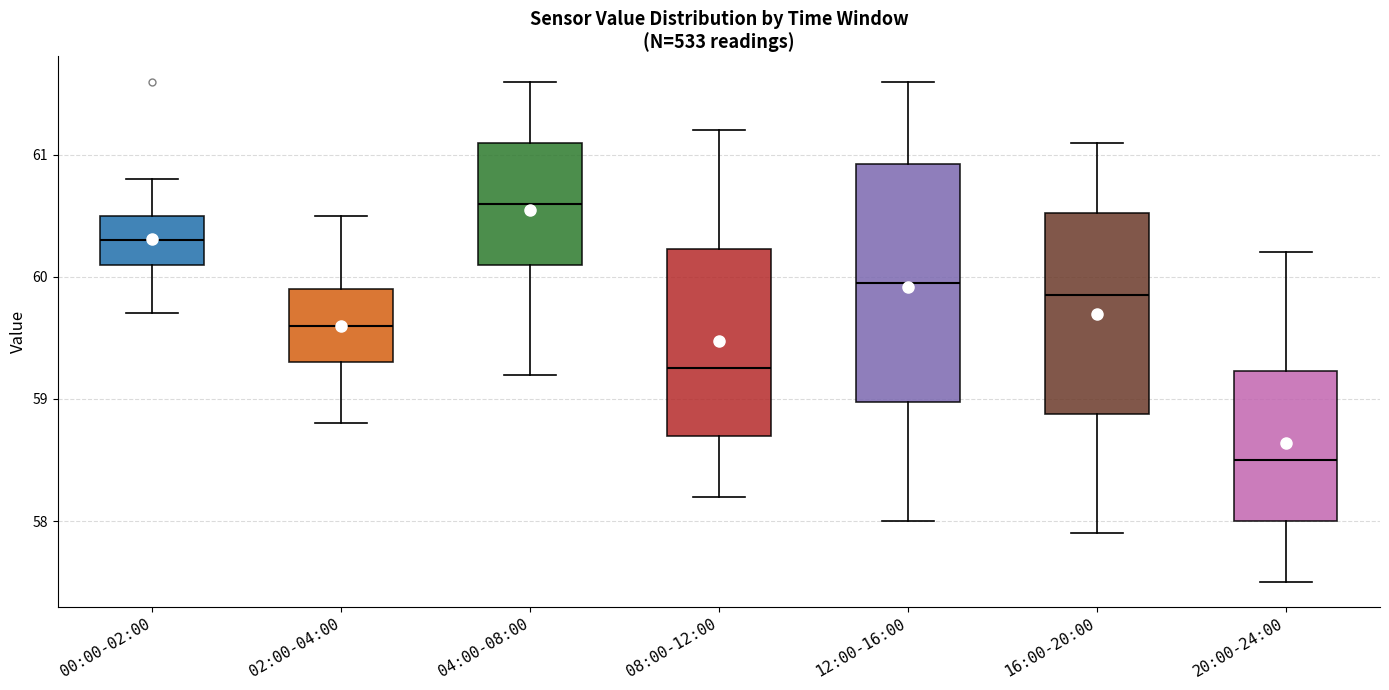

Which box has the lowest median line?

20:00-24:00